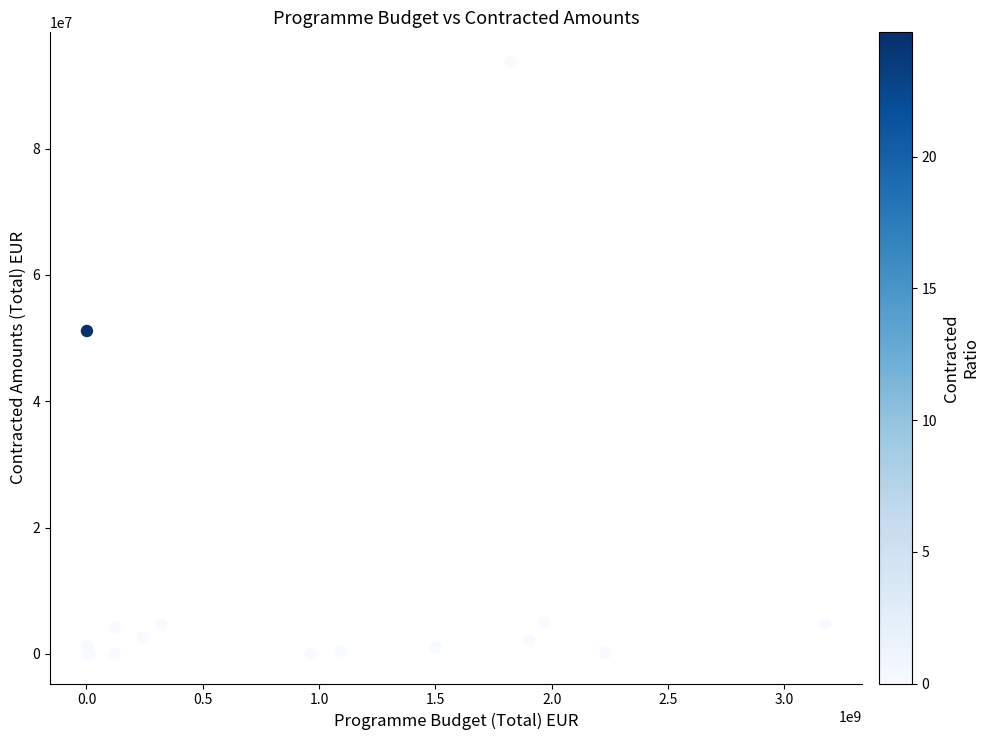

What Y value in the scatter plot is closest to 46860795?

51124094.4